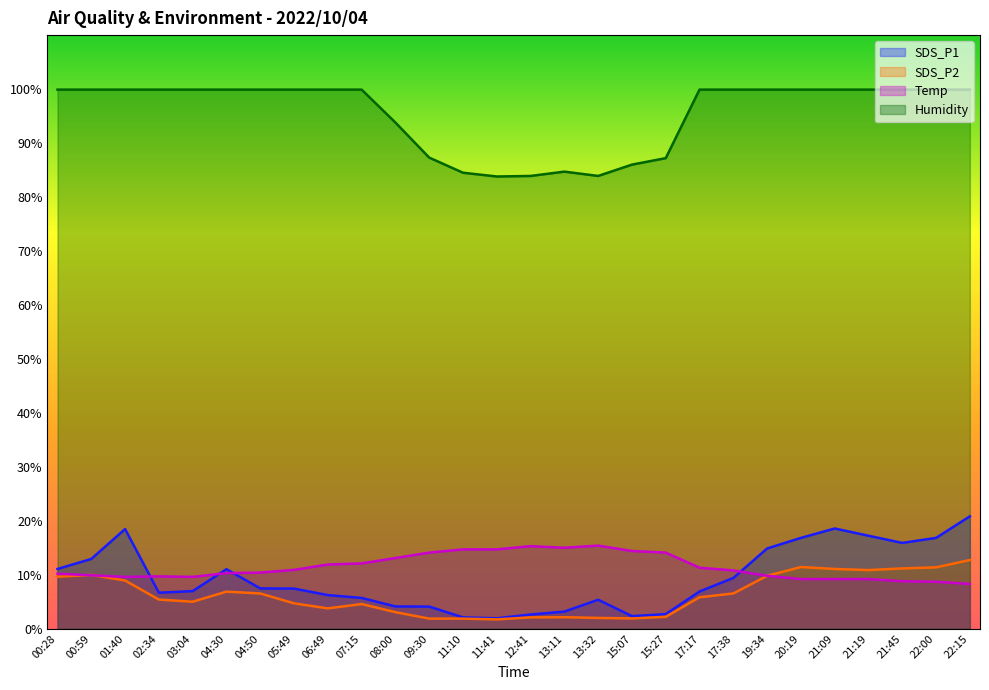

Reading left to right, extract all data points from this chart.

SDS_P1: 00:28=11.1	00:59=12.9	01:40=18.5	02:34=6.7	03:04=7.0	04:30=11.0	04:50=7.5	05:49=7.4	06:49=6.2	07:15=5.7	08:00=4.1	09:30=4.1	11:10=2.1	11:41=1.9	12:41=2.6	13:11=3.2	13:32=5.4	15:07=2.3	15:27=2.7	17:17=6.9	17:38=9.4	19:34=14.9	20:19=16.8	21:09=18.6	21:19=17.2	21:45=15.9	22:00=16.8	22:15=20.8
SDS_P2: 00:28=9.6	00:59=10.0	01:40=8.9	02:34=5.4	03:04=5.0	04:30=6.9	04:50=6.5	05:49=4.7	06:49=3.8	07:15=4.6	08:00=3.1	09:30=1.9	11:10=1.9	11:41=1.7	12:41=2.1	13:11=2.1	13:32=2.0	15:07=1.9	15:27=2.2	17:17=5.8	17:38=6.5	19:34=9.8	20:19=11.4	21:09=11.1	21:19=10.9	21:45=11.2	22:00=11.4	22:15=12.7
Temp: 00:28=10.2	00:59=9.9	01:40=9.6	02:34=9.7	03:04=9.6	04:30=10.3	04:50=10.4	05:49=10.9	06:49=11.9	07:15=12.1	08:00=13.1	09:30=14.1	11:10=14.7	11:41=14.7	12:41=15.3	13:11=15.0	13:32=15.4	15:07=14.4	15:27=14.1	17:17=11.3	17:38=10.8	19:34=9.8	20:19=9.2	21:09=9.2	21:19=9.2	21:45=8.8	22:00=8.7	22:15=8.3
Humidity: 00:28=99.9	00:59=99.9	01:40=99.9	02:34=99.9	03:04=99.9	04:30=99.9	04:50=99.9	05:49=99.9	06:49=99.9	07:15=99.9	08:00=93.8	09:30=87.3	11:10=84.5	11:41=83.8	12:41=83.9	13:11=84.7	13:32=83.9	15:07=86.0	15:27=87.2	17:17=99.9	17:38=99.9	19:34=99.9	20:19=99.9	21:09=99.9	21:19=99.9	21:45=99.9	22:00=99.9	22:15=99.9